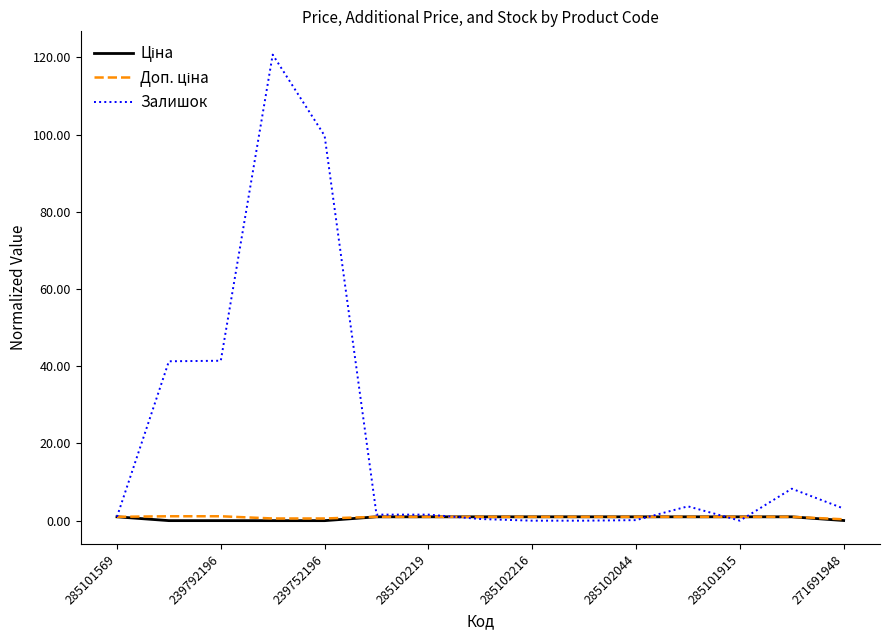

What is the maximum value shown in the chart?

120.7